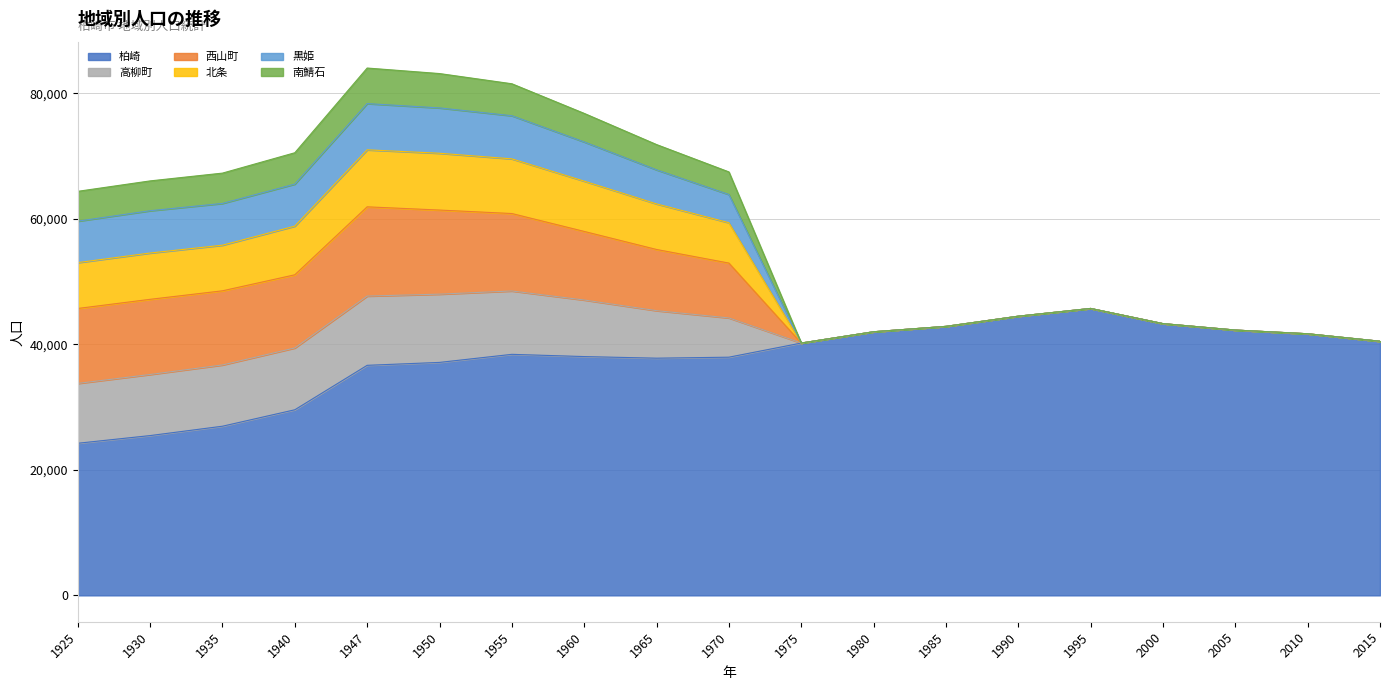

At 2015, list the series in order from smallest to largest.

高柳町, 西山町, 北条, 黒姫, 南鯖石, 柏崎